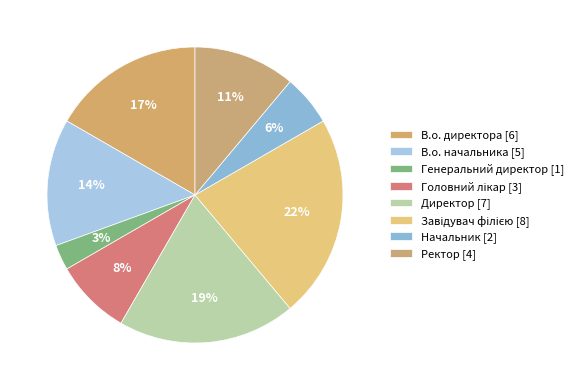

Does any single category account for the majority?

No